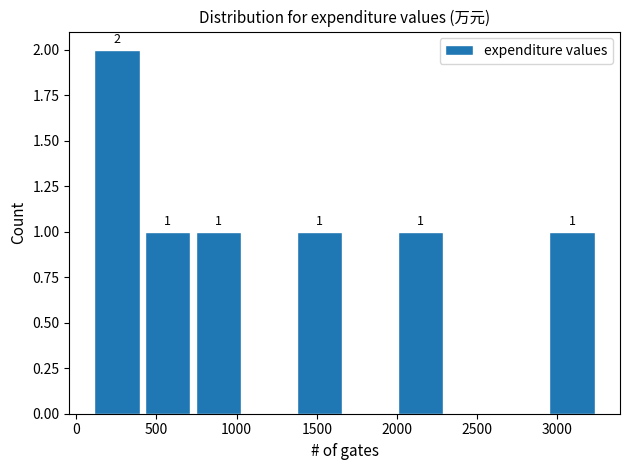

Which range on the x-axis has the tallest bar?

100 to 400